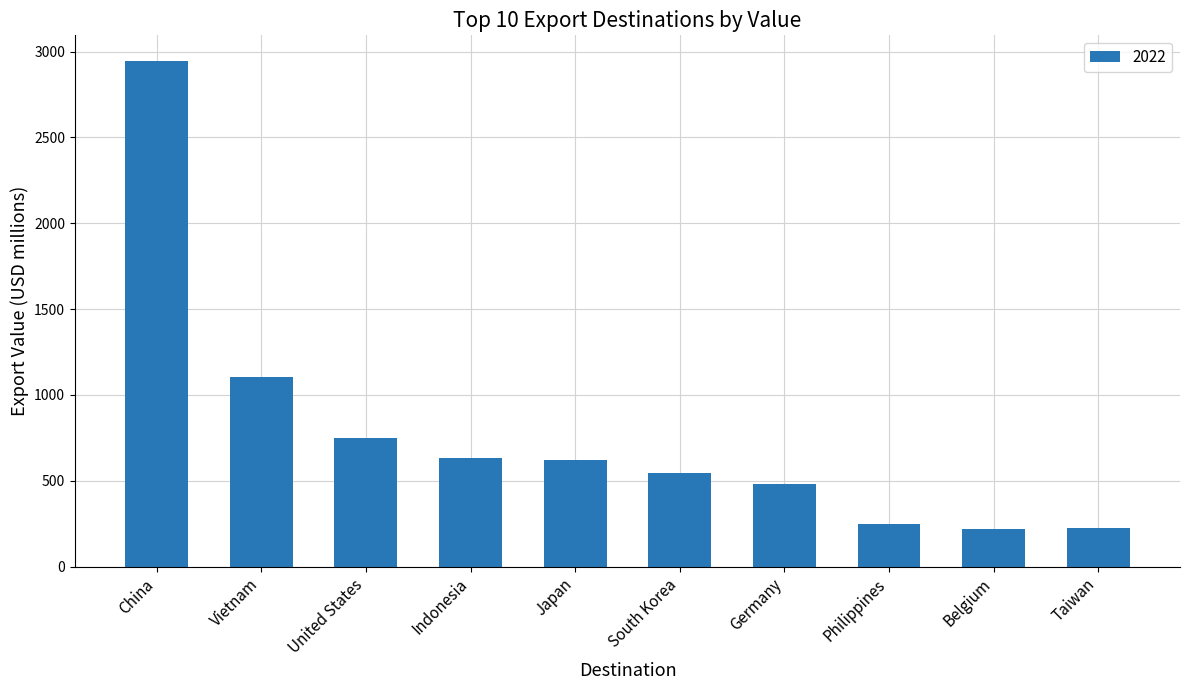

What value does the data have at Indonesia?

634.2